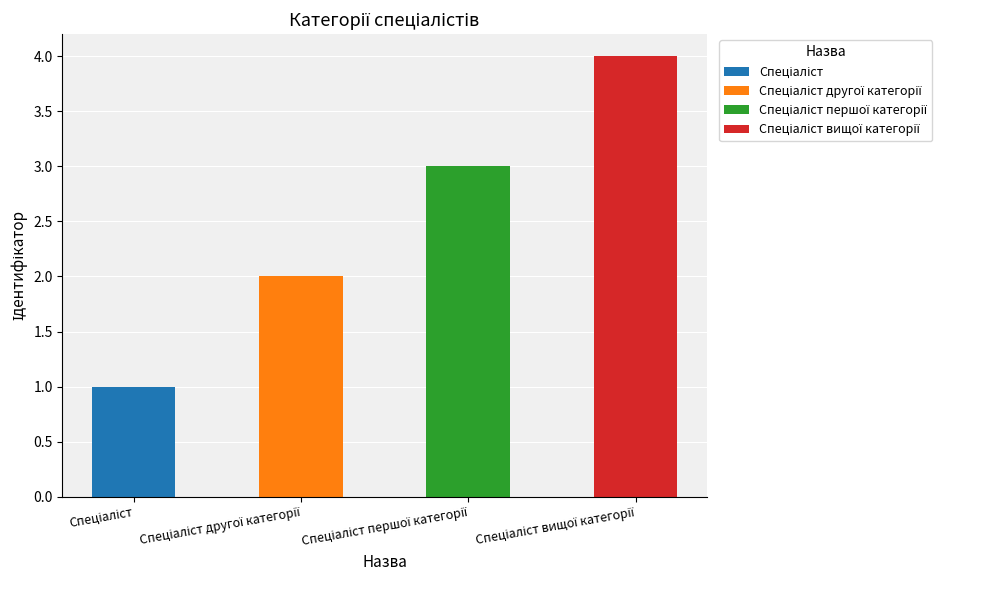

Rank the categories by value from highest to lowest.

Спеціаліст вищої категорії, Спеціаліст першої категорії, Спеціаліст другої категорії, Спеціаліст